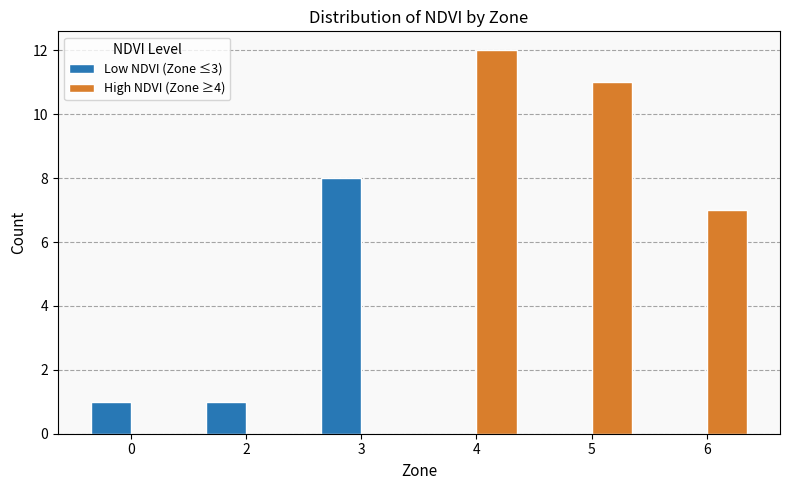

Reading left to right, transcribe all the data shown in this chart.

Low NDVI (Zone ≤3): 0=1	2=1	3=8	4=0	5=0	6=0
High NDVI (Zone ≥4): 0=0	2=0	3=0	4=12	5=11	6=7